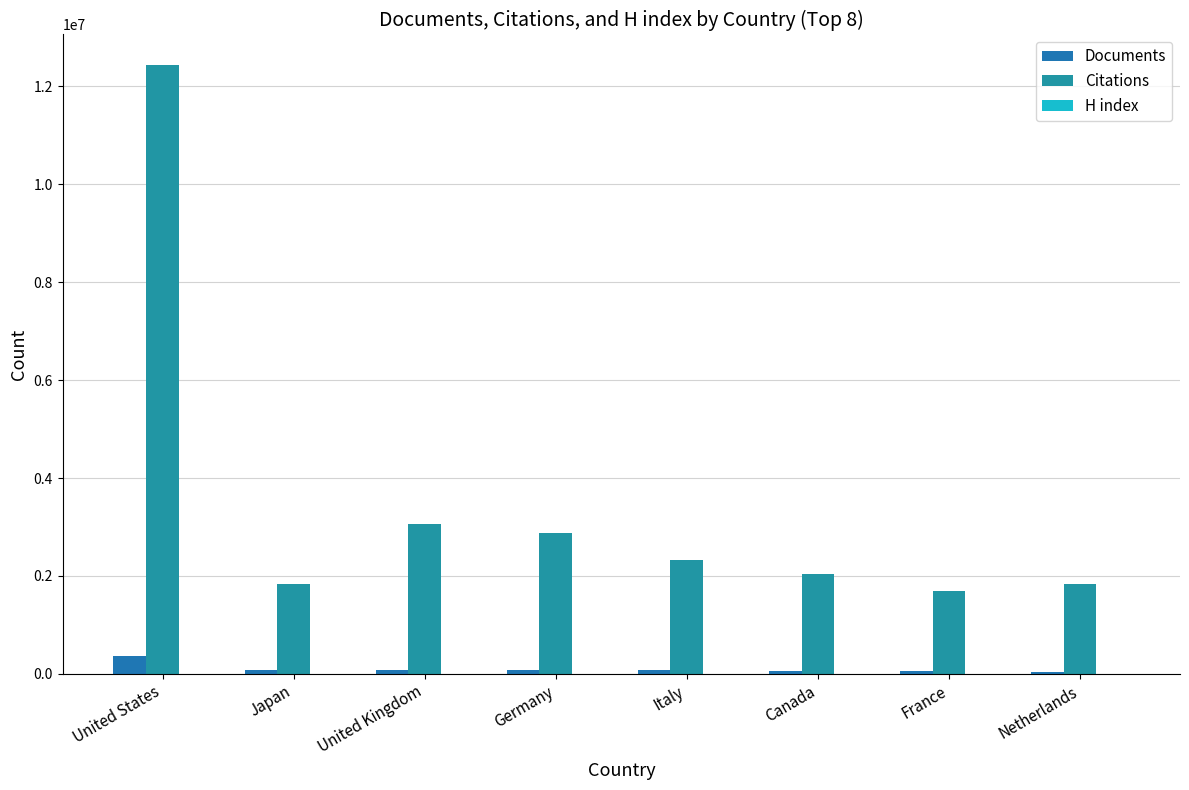

How many distinct data groups are displayed?

3